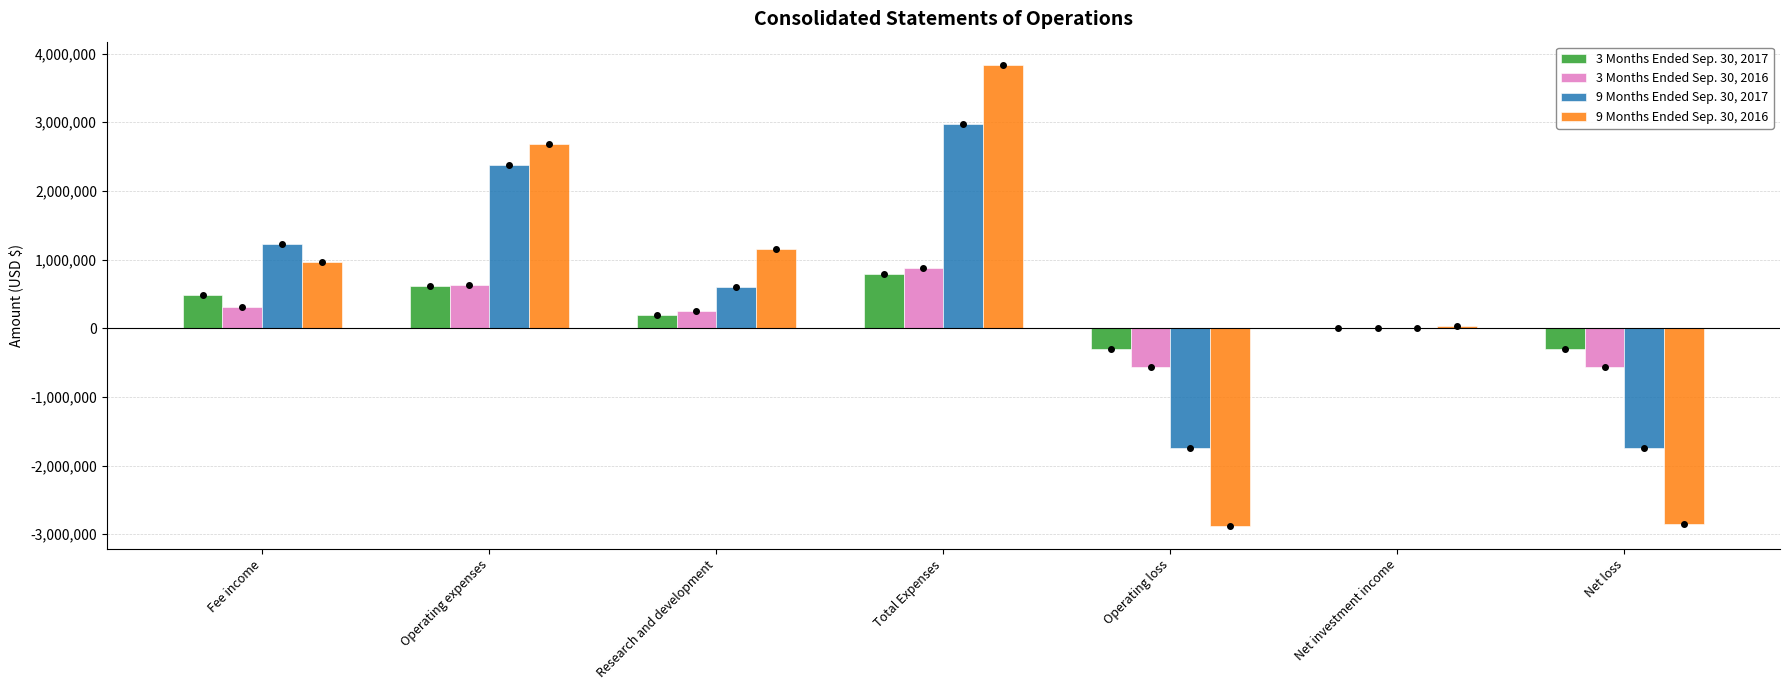

Which series changed the most between Fee income and Operating loss?

9 Months Ended Sep. 30, 2016